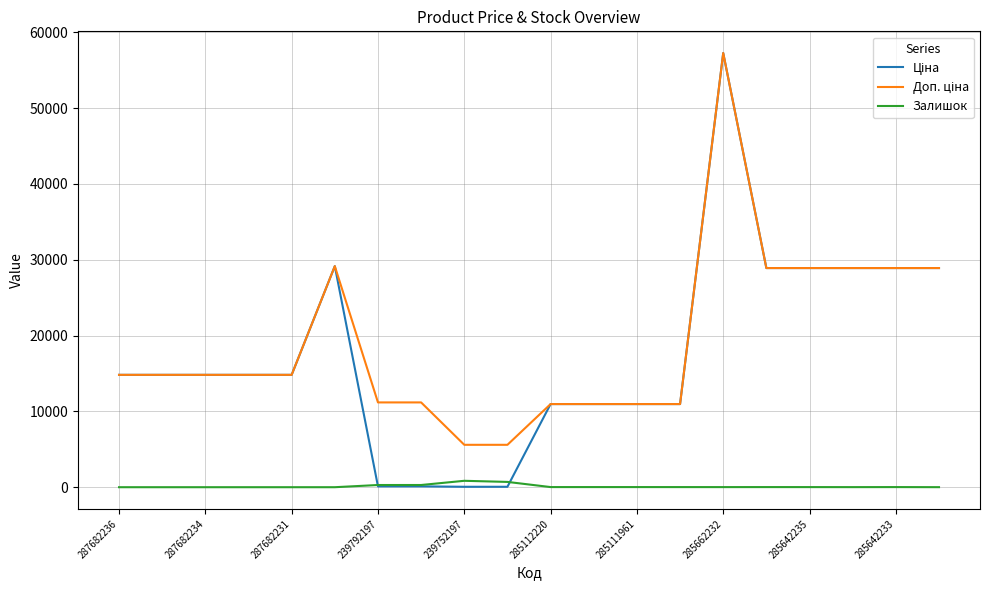

What is the highest value of the Ціна series?

57258.0